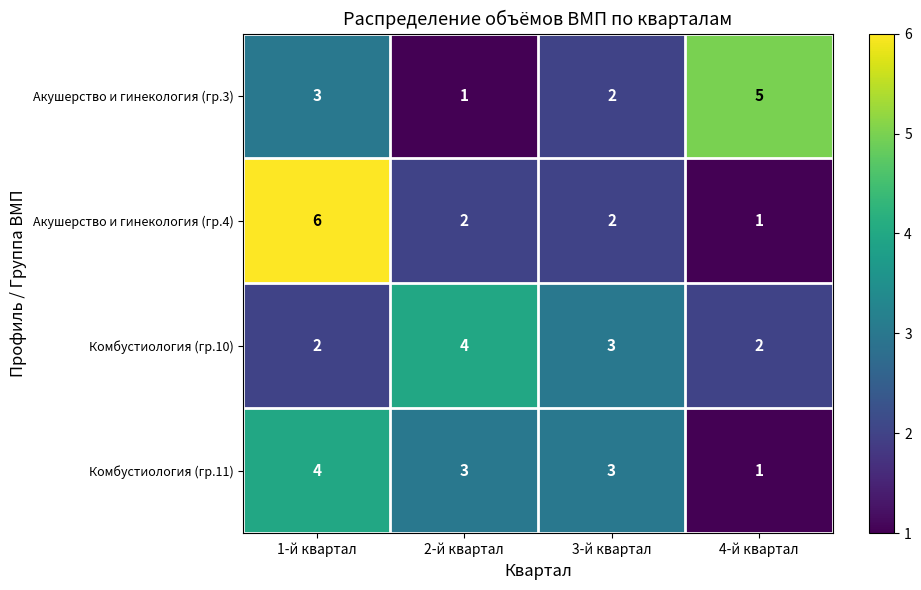

How many Акушерство и гинекология (гр.4) values are between 2 and 6?

3